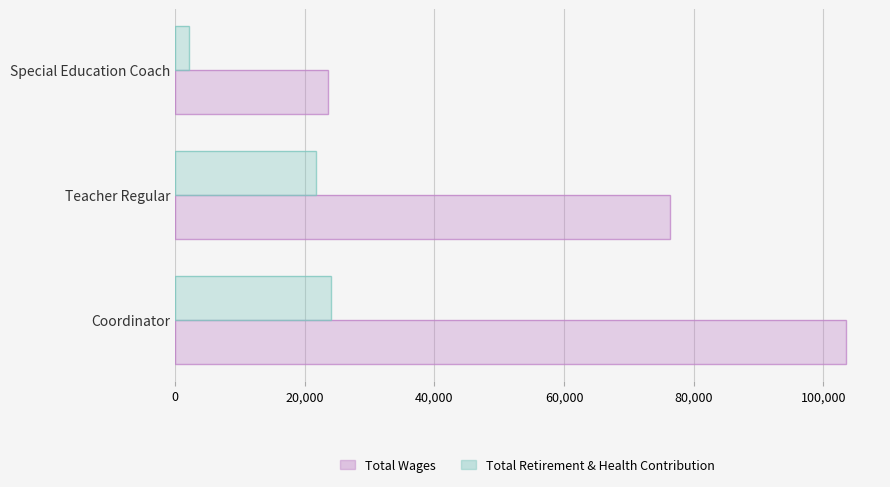

How many bars are there in total?

6